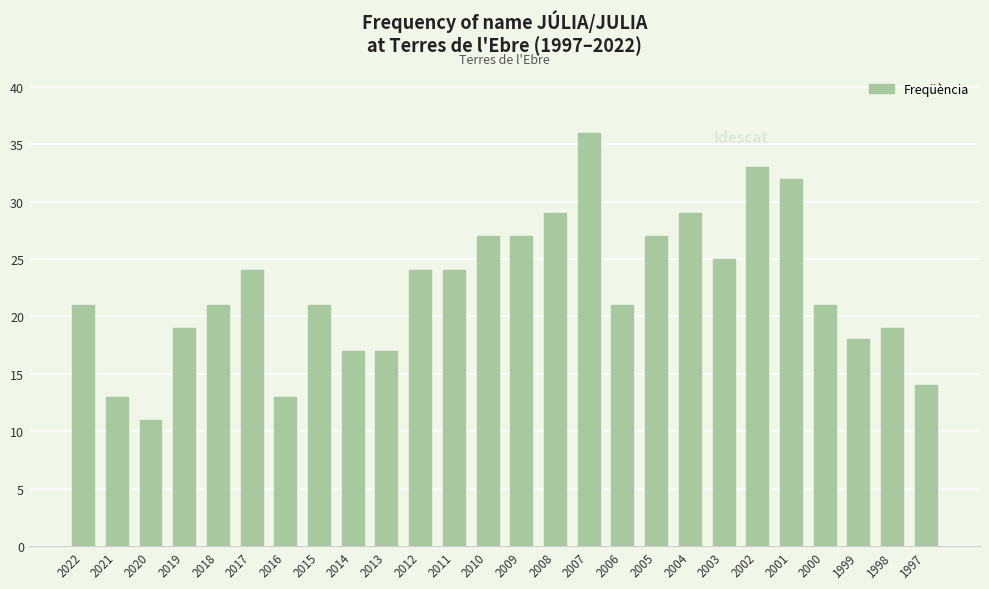

At which category does the chart reach its minimum across all series?

2020